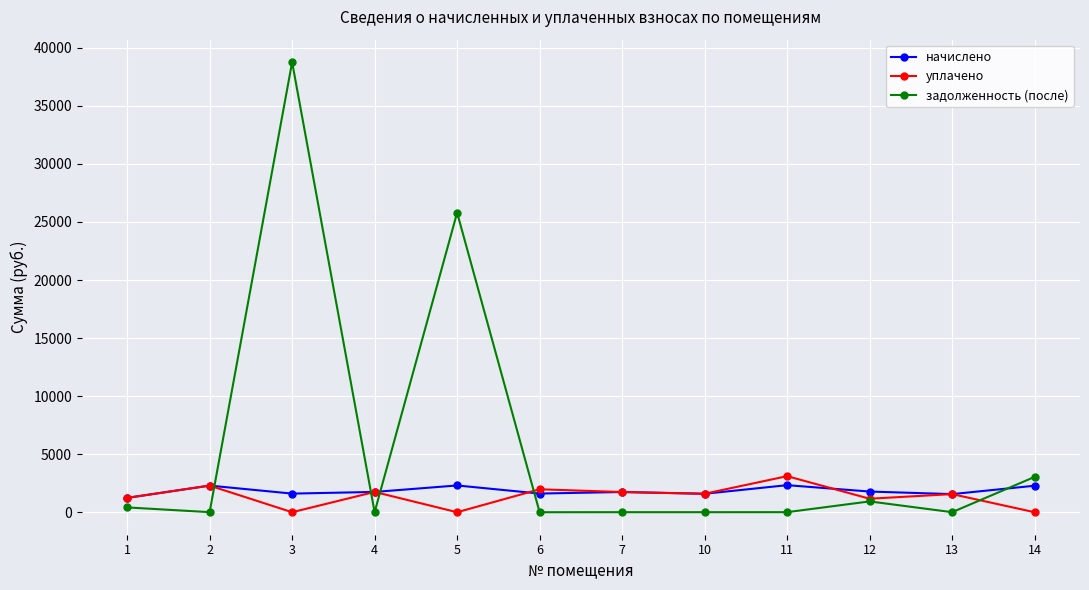

The value of задолженность (после) at 2 is 6.0. True or false?

True